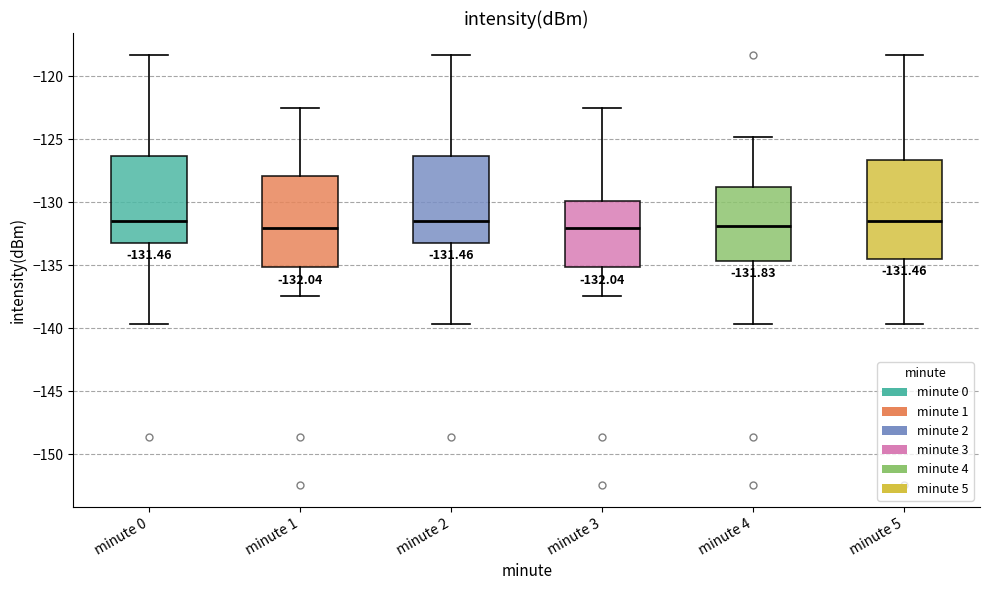

Comparing the boxes themselves (not the whiskers), which one is the tallest?

minute 5